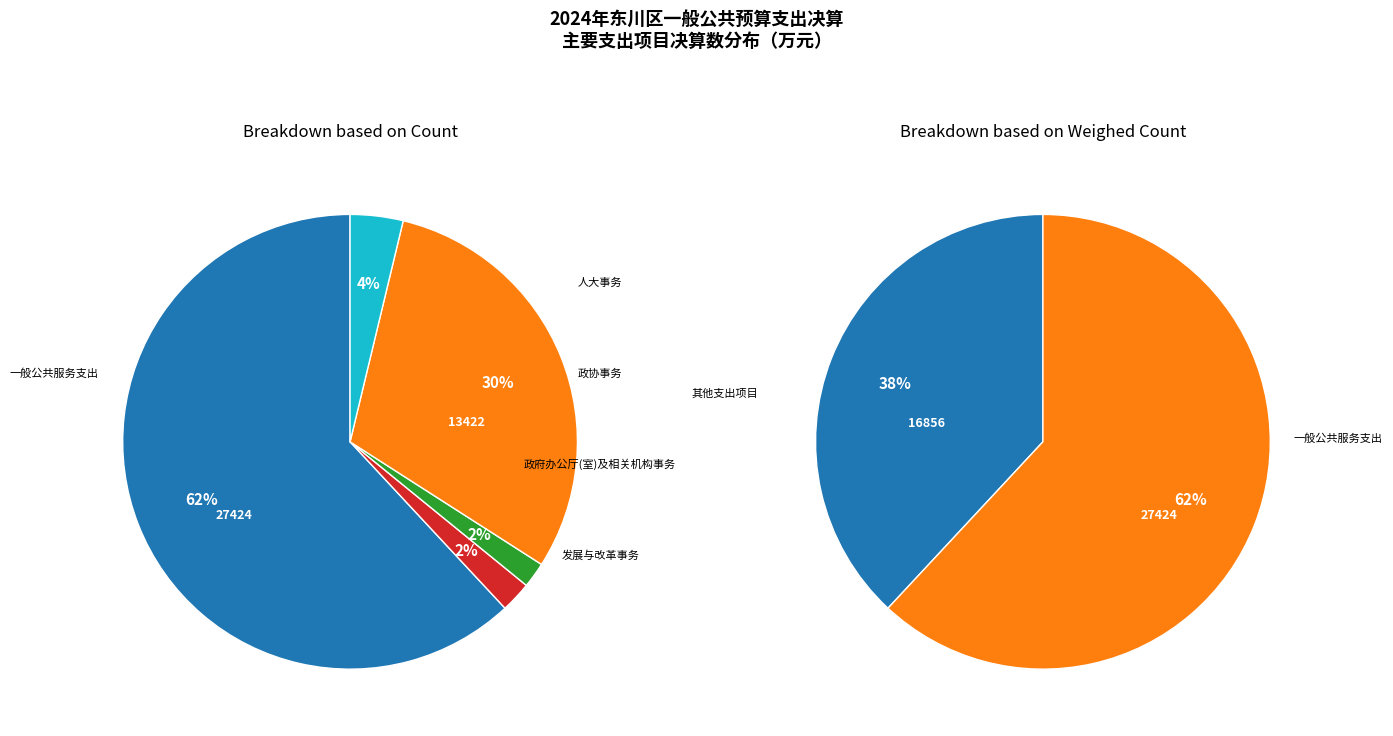

What is the change in value from 一般公共服务支出 to 发展与改革事务?

-25761